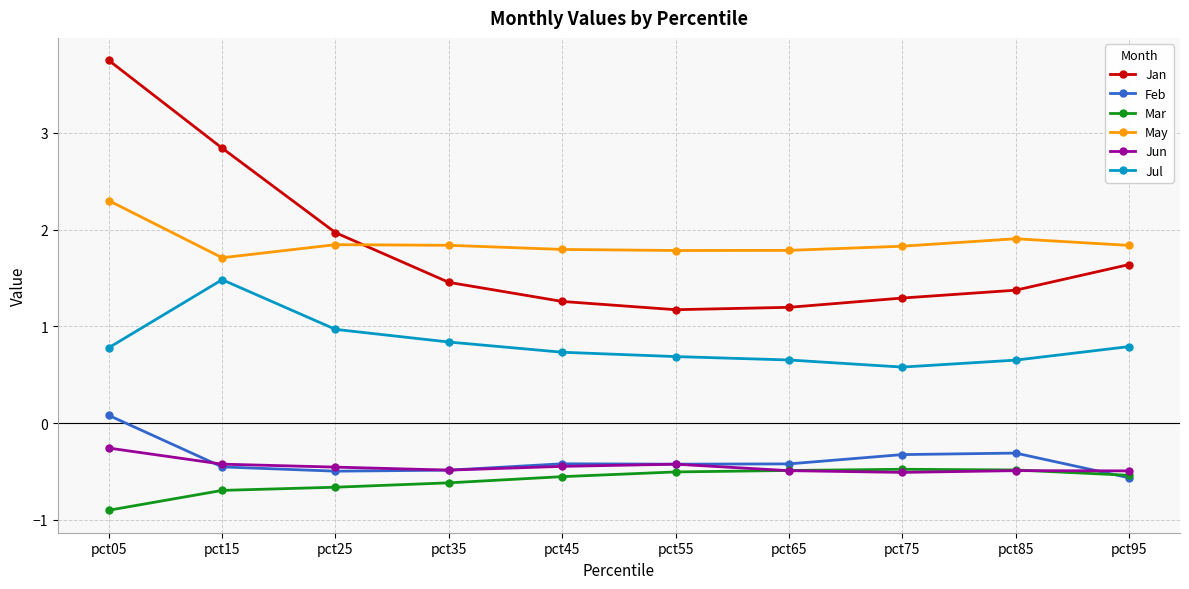

Which series has the largest total across all categories?

May